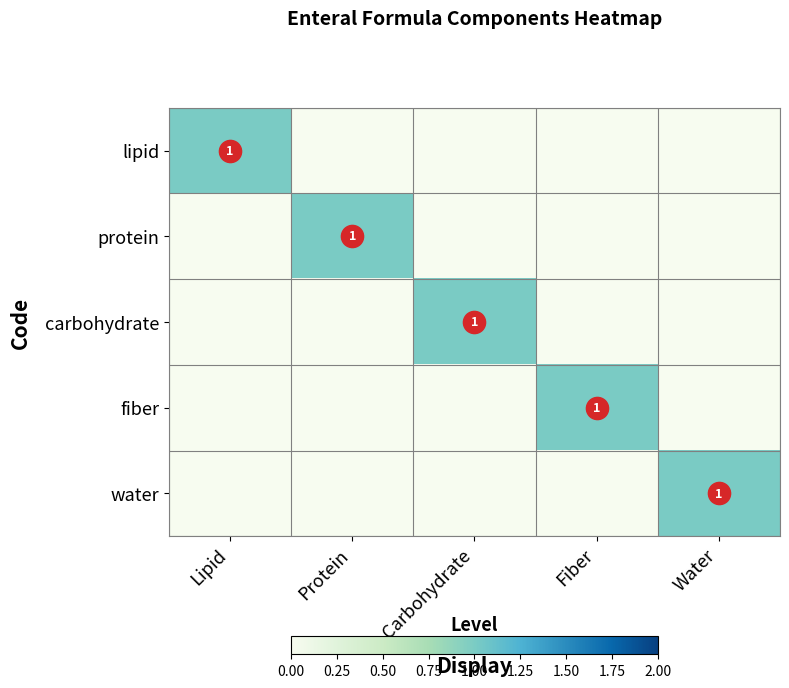

How many carbohydrate values are between 0 and 1?

5